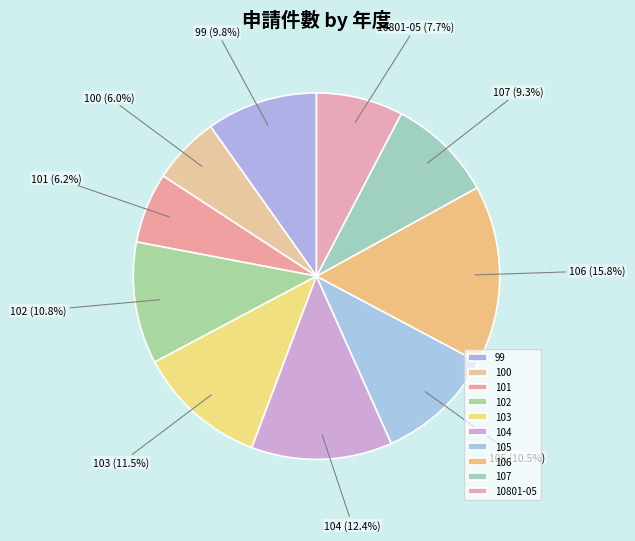

Is there any slice that represents more than half of the pie?

No